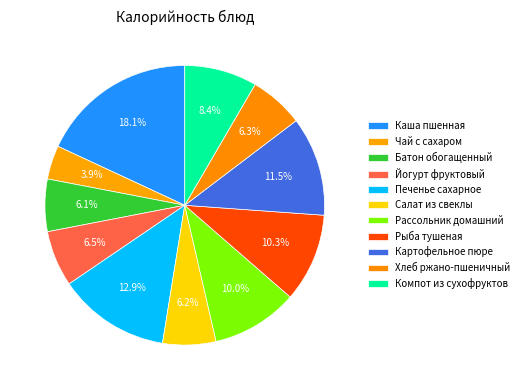

What portion of the pie excludes Рассольник домашний?

90.0%